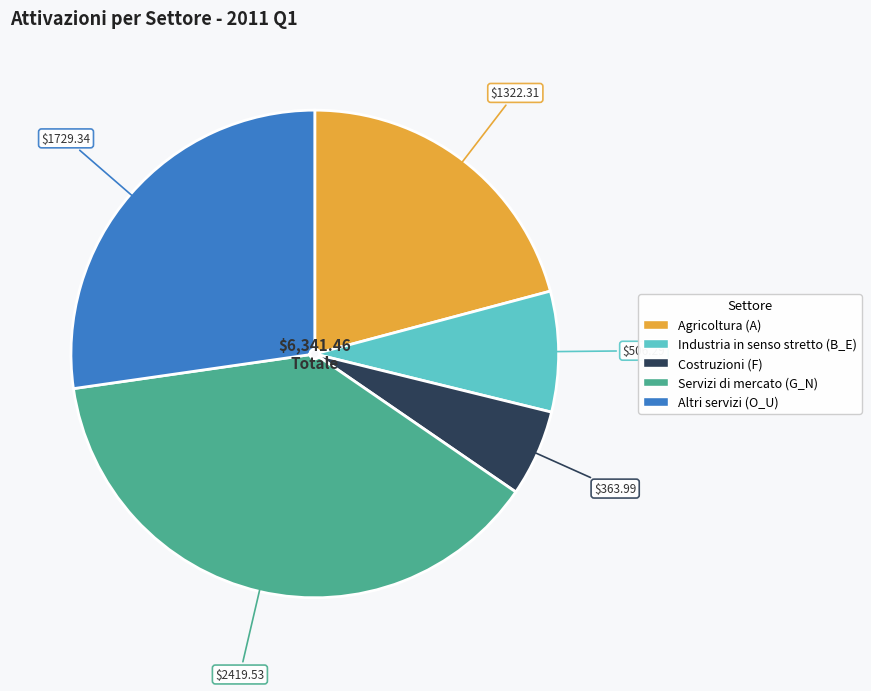

Is the sum of Costruzioni (F) and Servizi di mercato (G_N) greater than half?

No